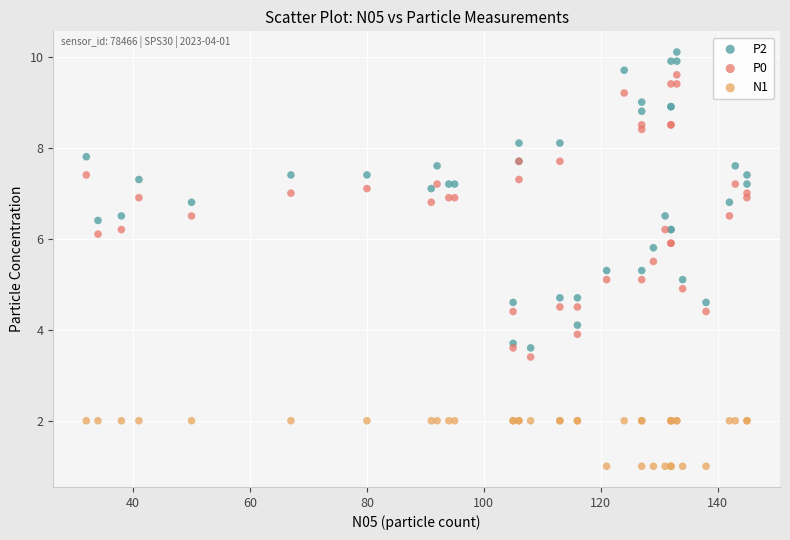

Which series contains the highest Y value?

P2